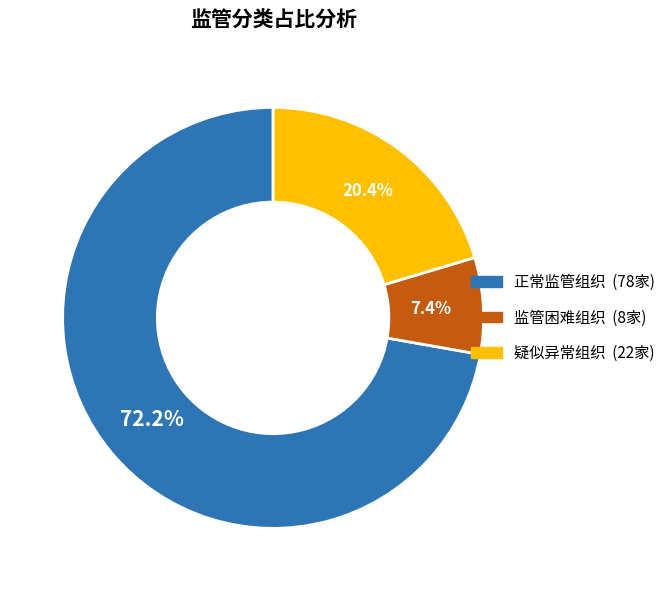

To the nearest percent, what portion does 疑似异常组织 represent?

20%